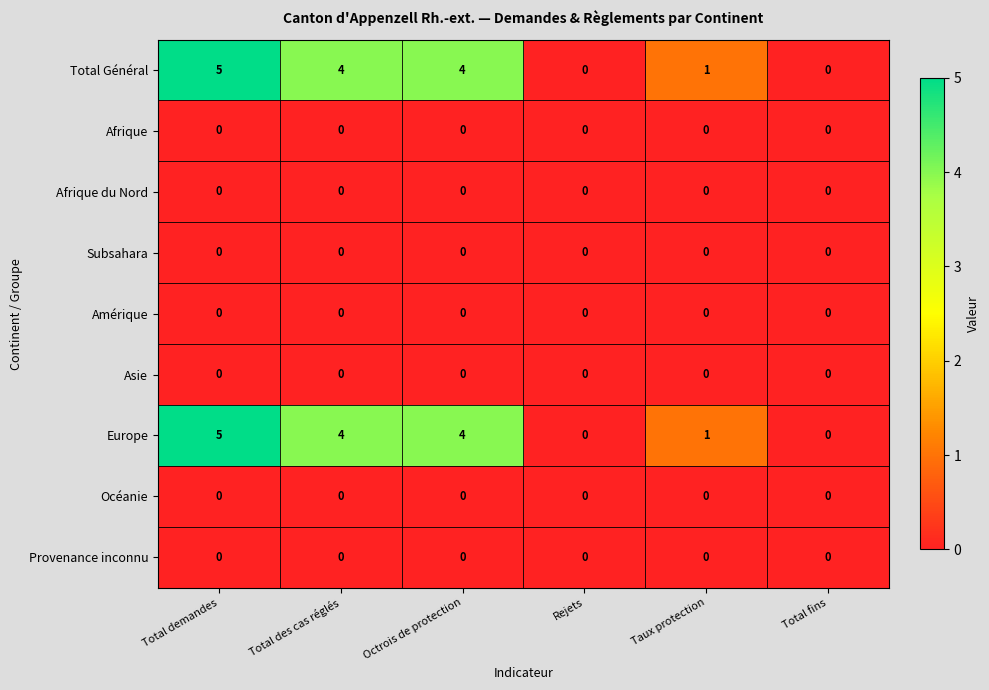

What is the maximum value shown in the chart?

5